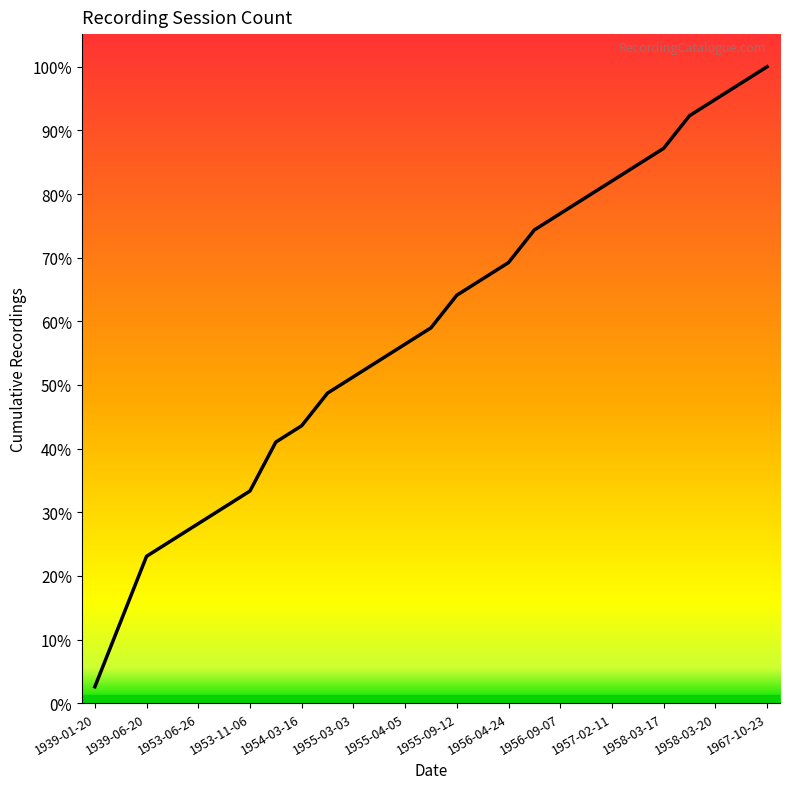

At which category does the chart reach its peak across all series?

1967-10-23